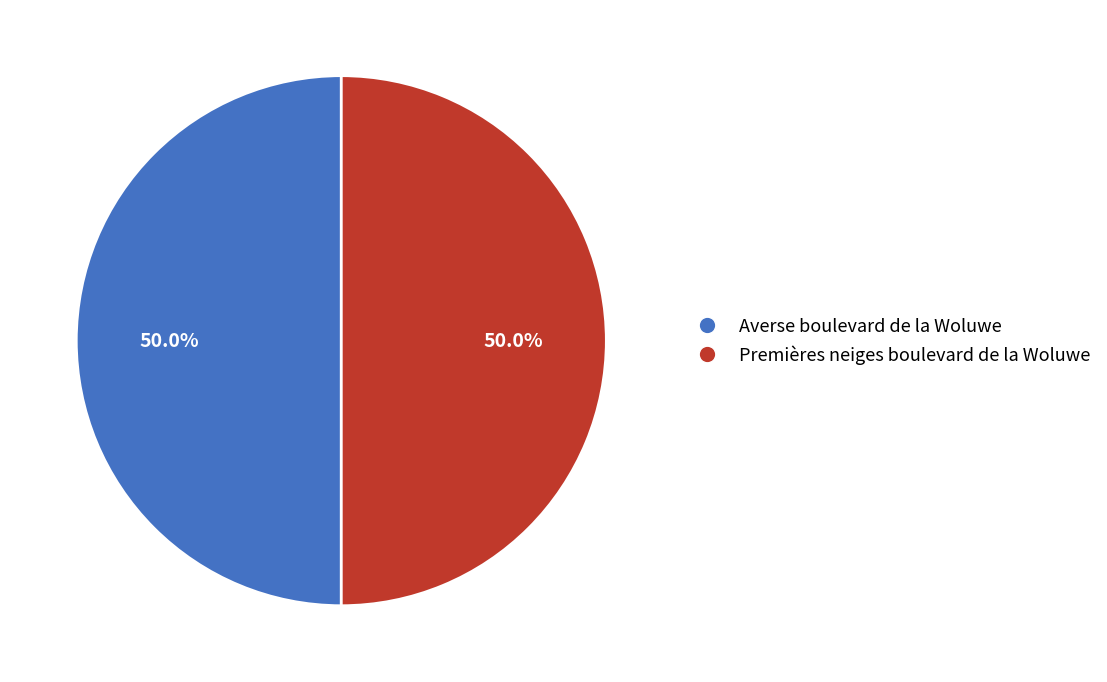

Approximately how many times larger is the value at Premières neiges boulevard de la Woluwe compared to Averse boulevard de la Woluwe?

1.0